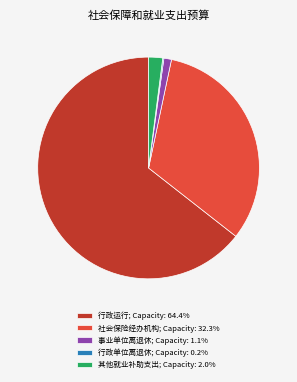

Is the sum of 其他就业补助支出; Capacity: 2.0% and 行政运行; Capacity: 64.4% greater than half?

Yes